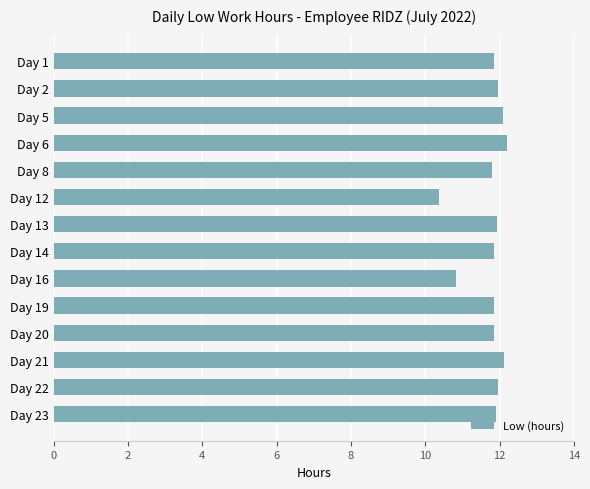

The chart shows a value of 12.2 at Day 6. True or false?

True